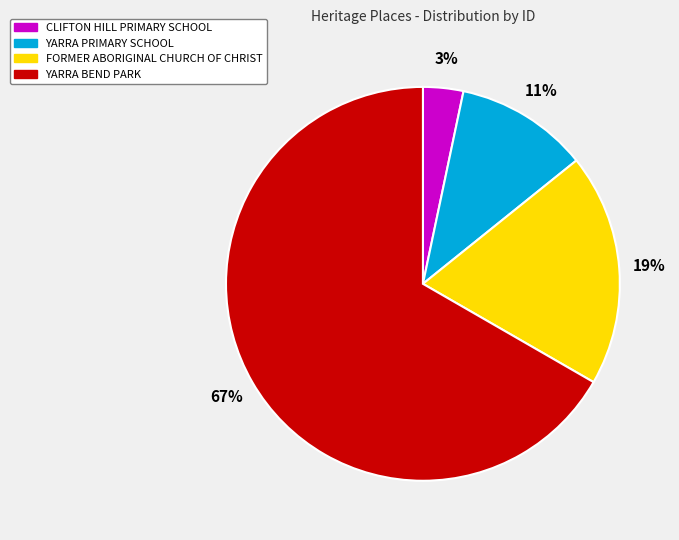

Is the sum of CLIFTON HILL PRIMARY SCHOOL and YARRA PRIMARY SCHOOL greater than half?

No